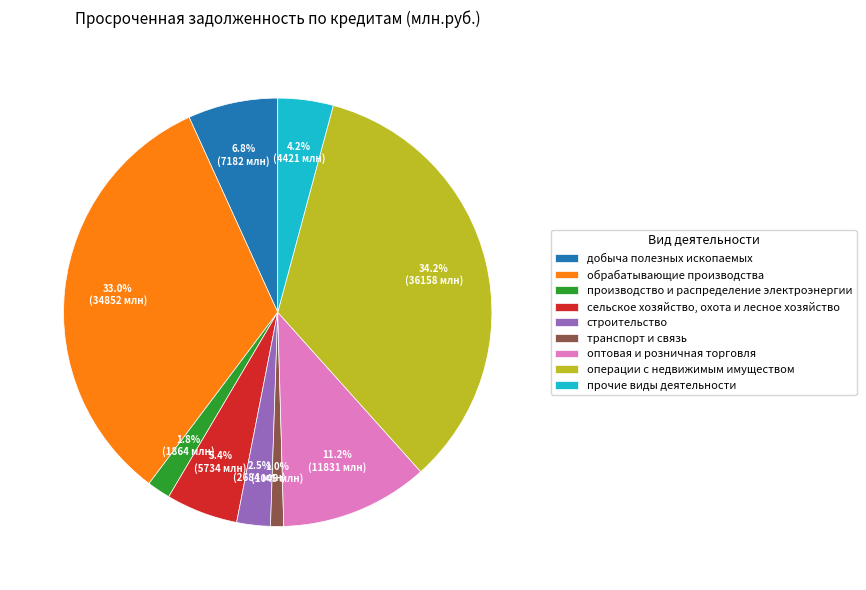

To the nearest percent, what percentage of the pie is прочие виды деятельности?

4%